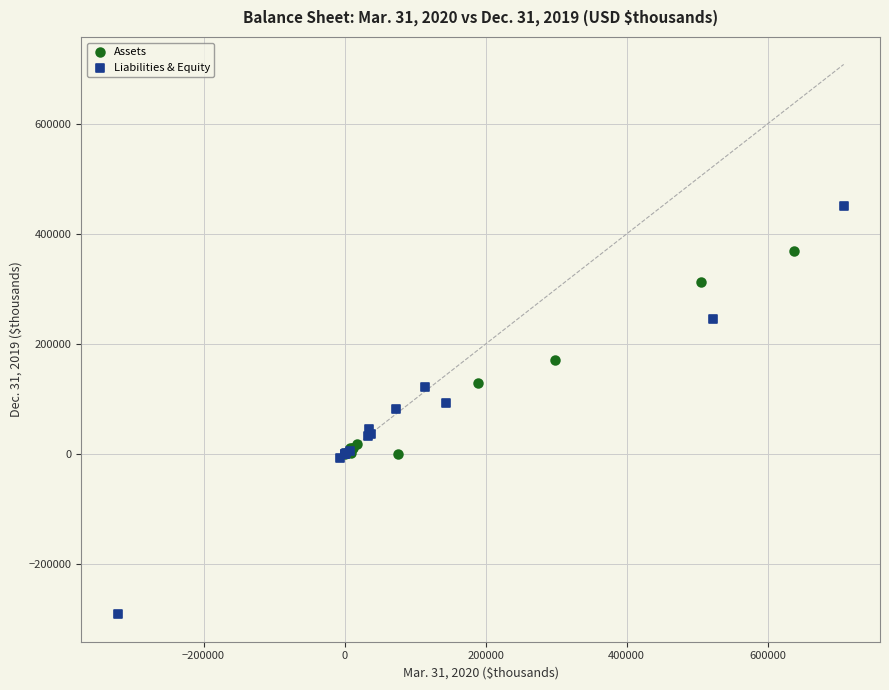

Which series has the widest spread of Y values?

Liabilities & Equity